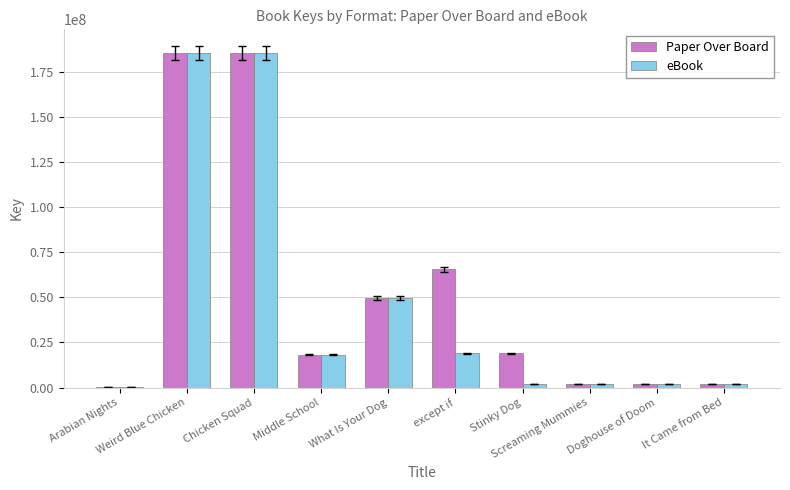

What is the sum of all eBook values?

464999099